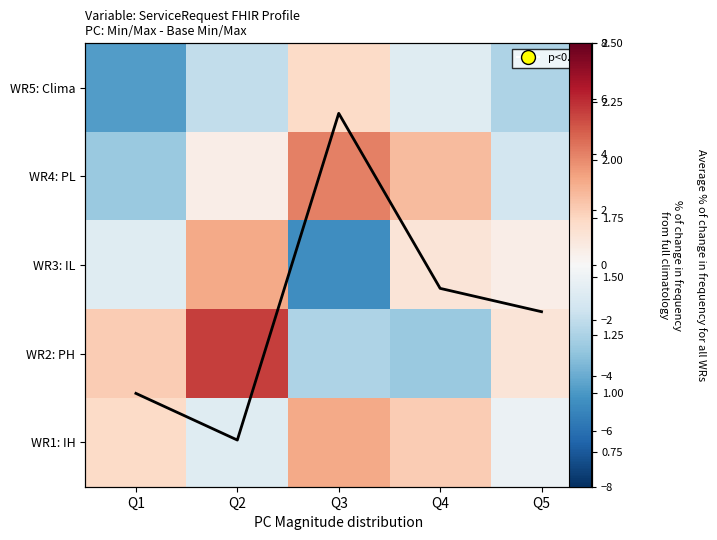

Is it true that WR1: IH equals -1.4 at Q2?

False